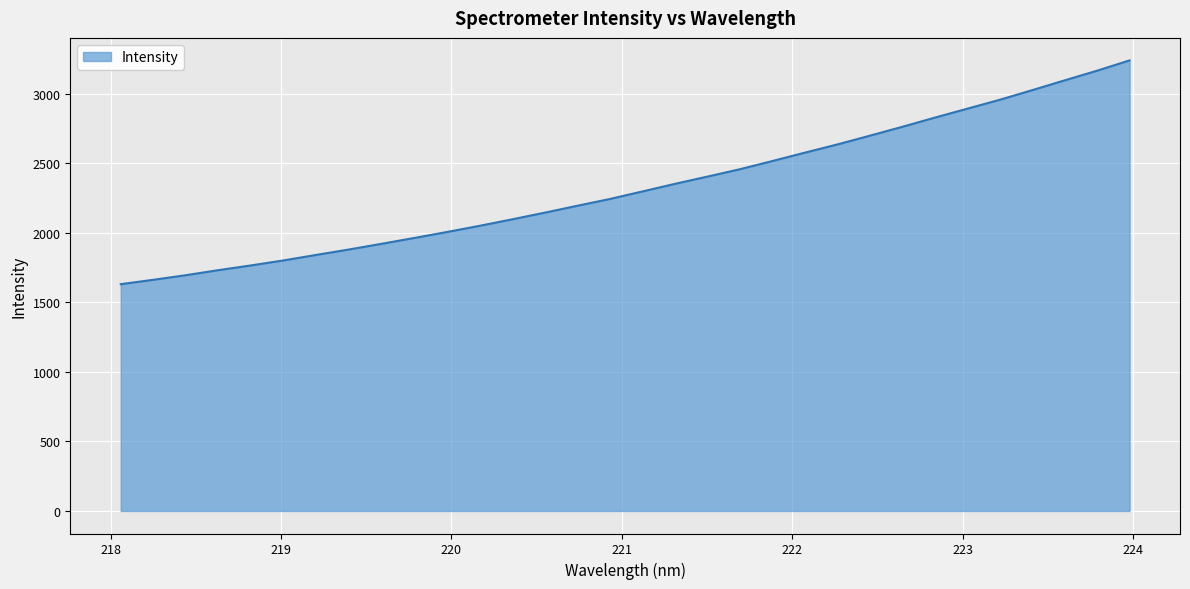

What is the difference between the maximum and minimum values?

1608.1